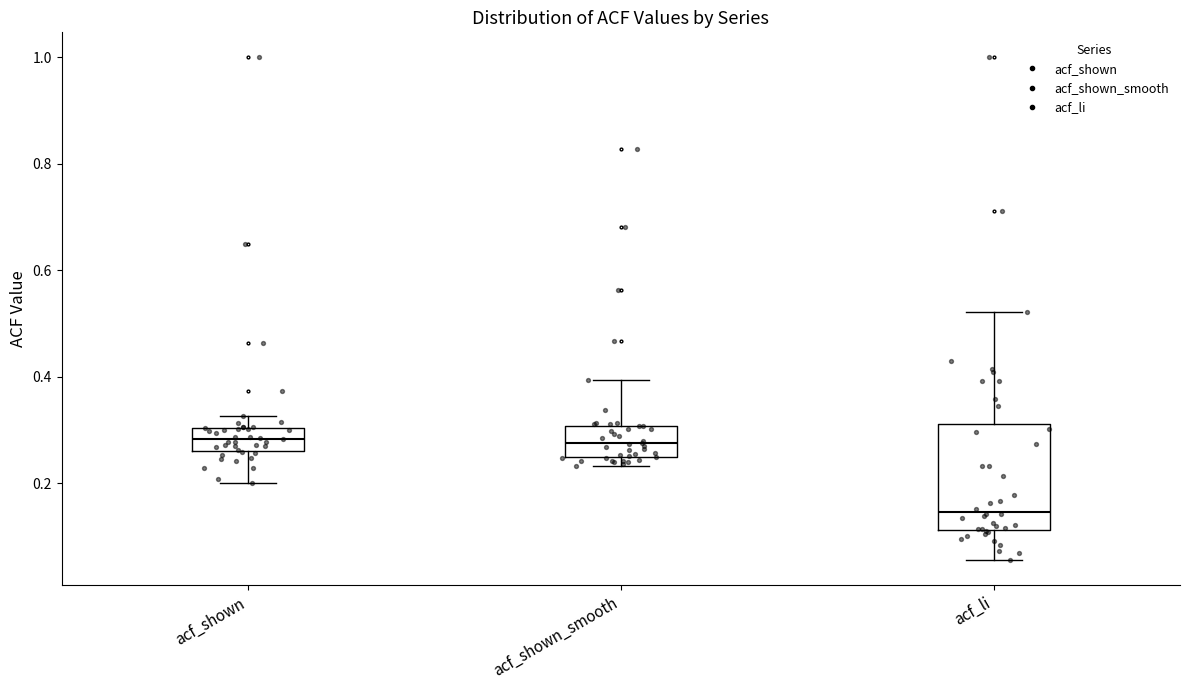

Comparing the boxes themselves (not the whiskers), which one is the tallest?

acf_li